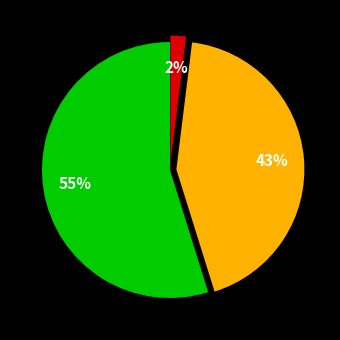

To the nearest percent, what is the difference between the largest and smallest slice percentages?

53%